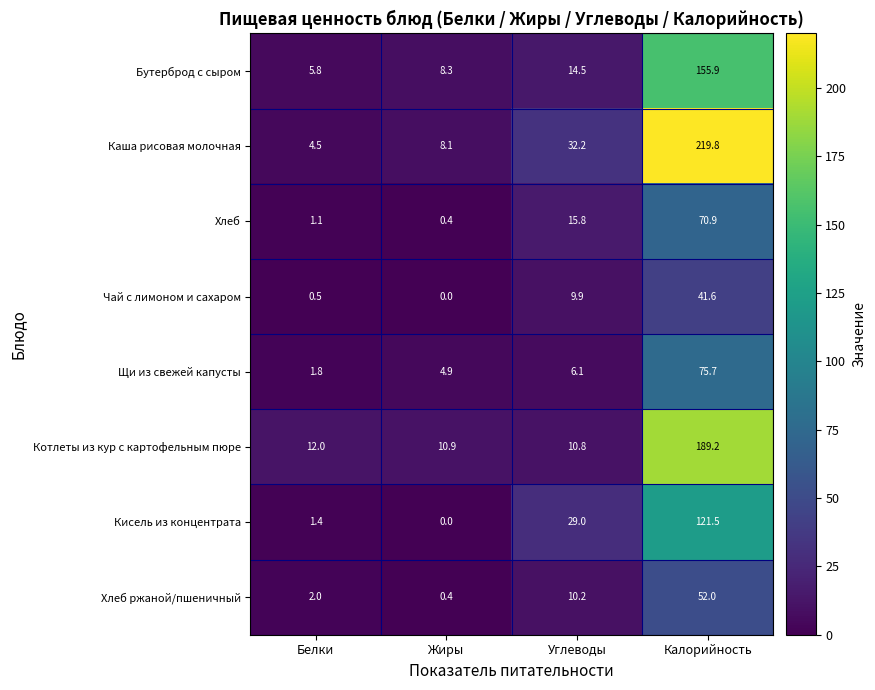

Which series changed the most between Белки and Калорийность?

Каша рисовая молочная